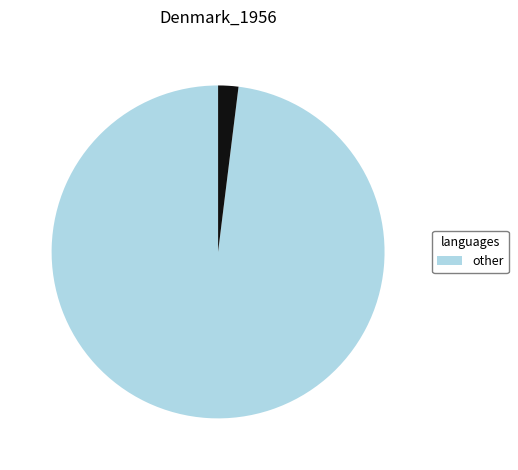

Does any single category account for the majority?

Yes